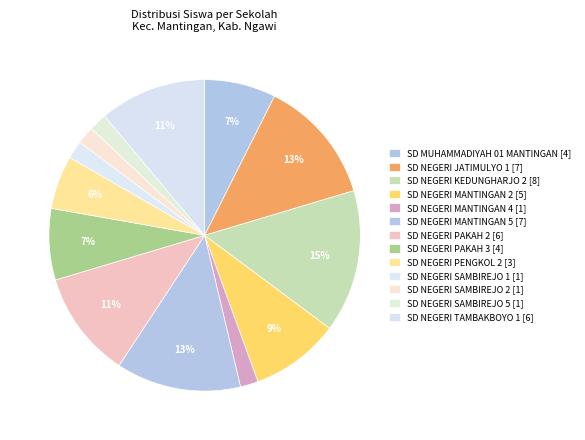

How many segments does this pie chart have?

13